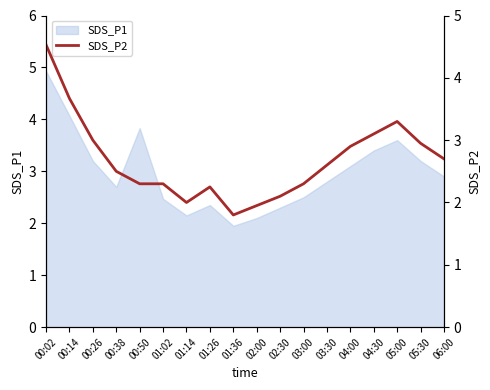

Which label corresponds to the largest value in the chart?

00:02